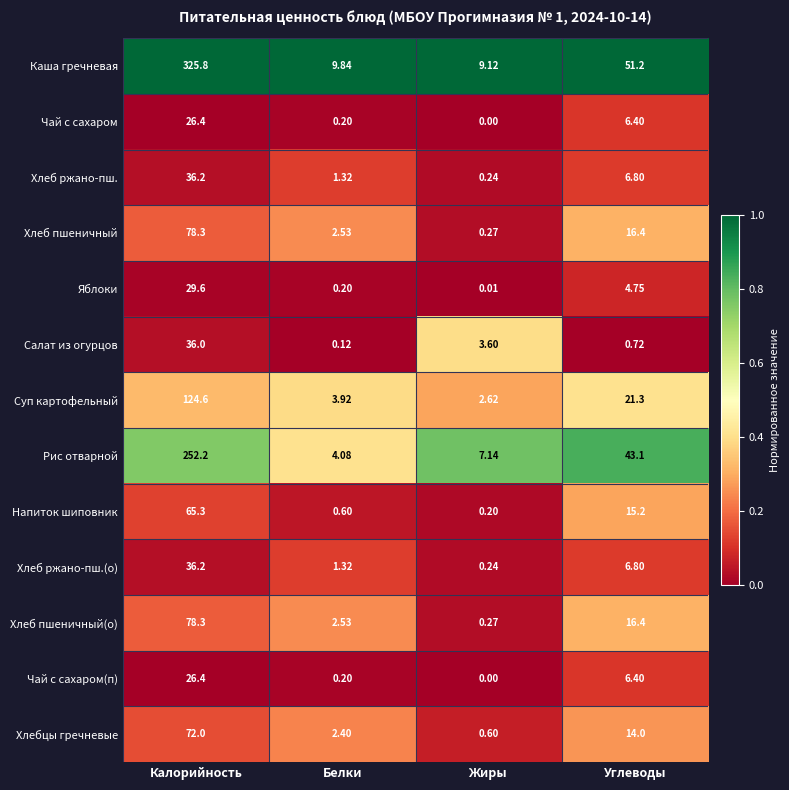

List the labels in order of Суп картофельный value, smallest first.

Жиры, Белки, Углеводы, Калорийность